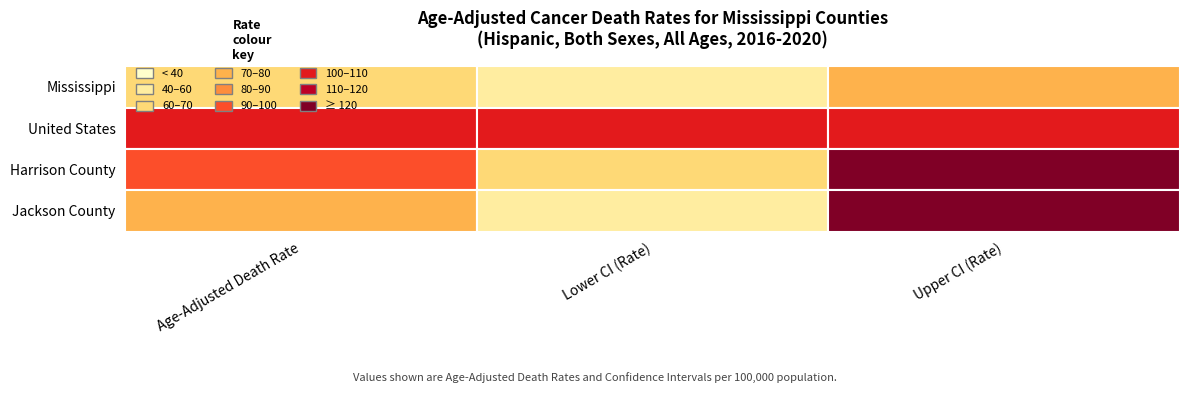

Is it true that United States equals 56.4 at Lower CI (Rate)?

False